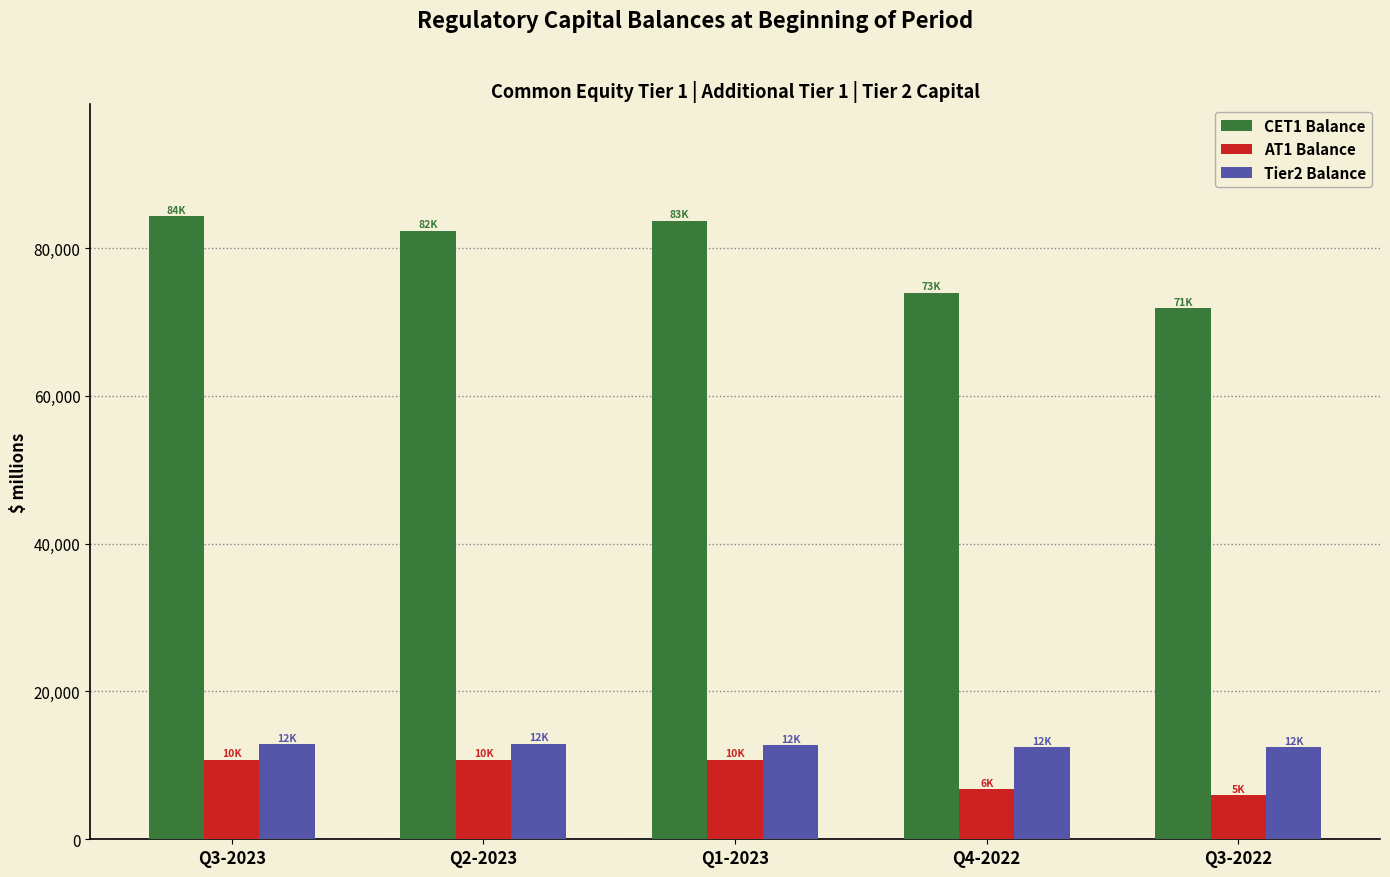

What is the maximum value shown in the chart?

84328